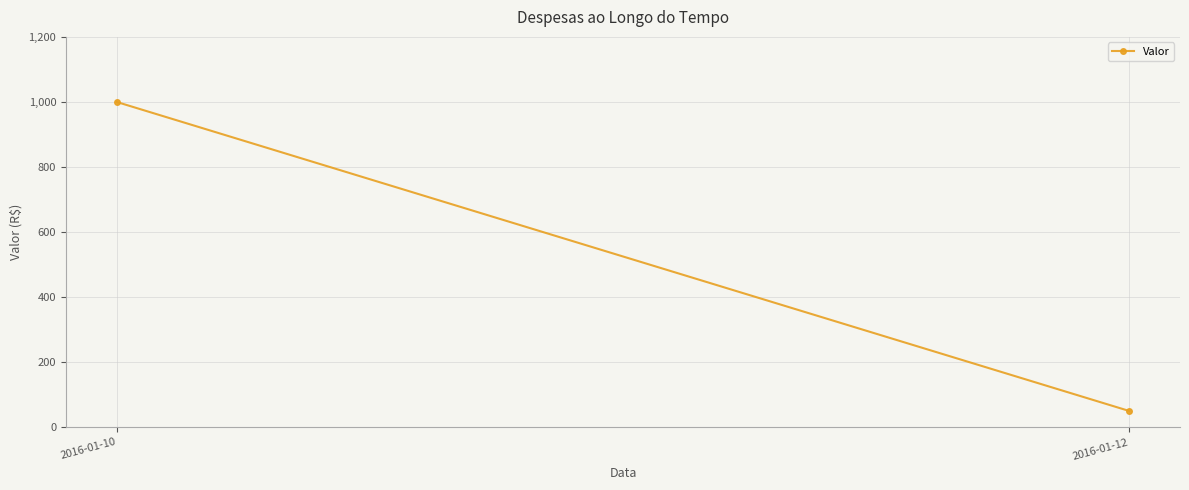

What is the average value?

525